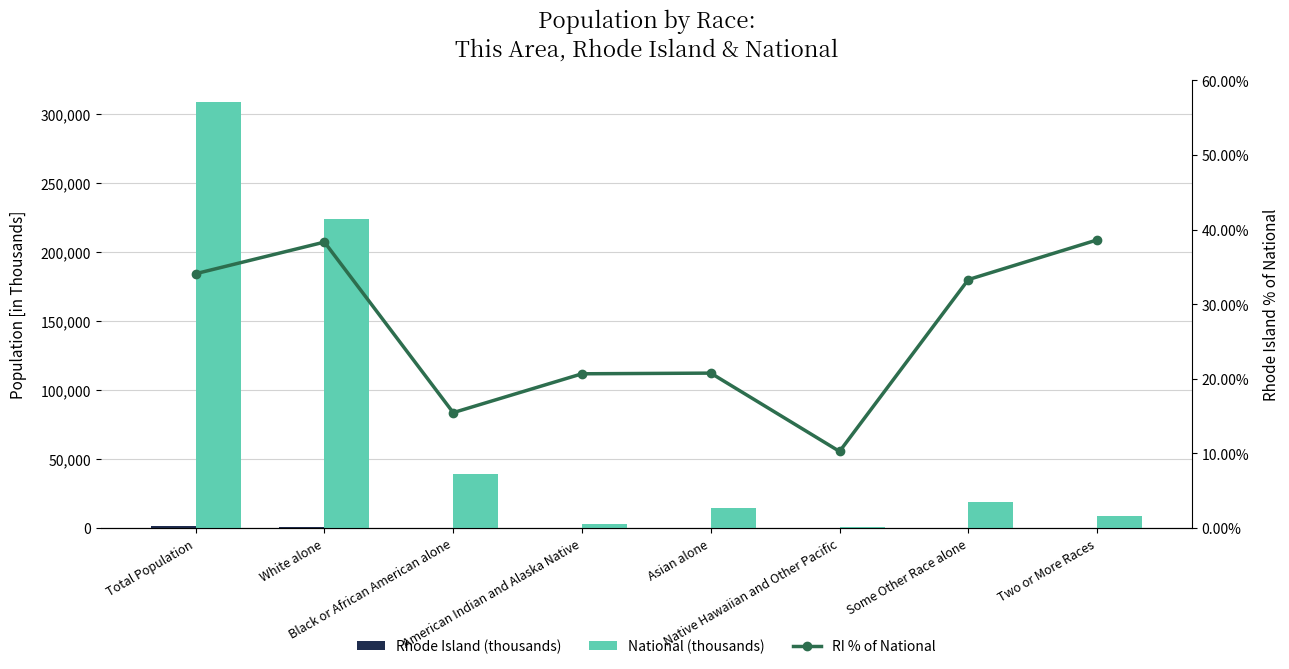

At how many categories does at least one series exceed 70980?

2